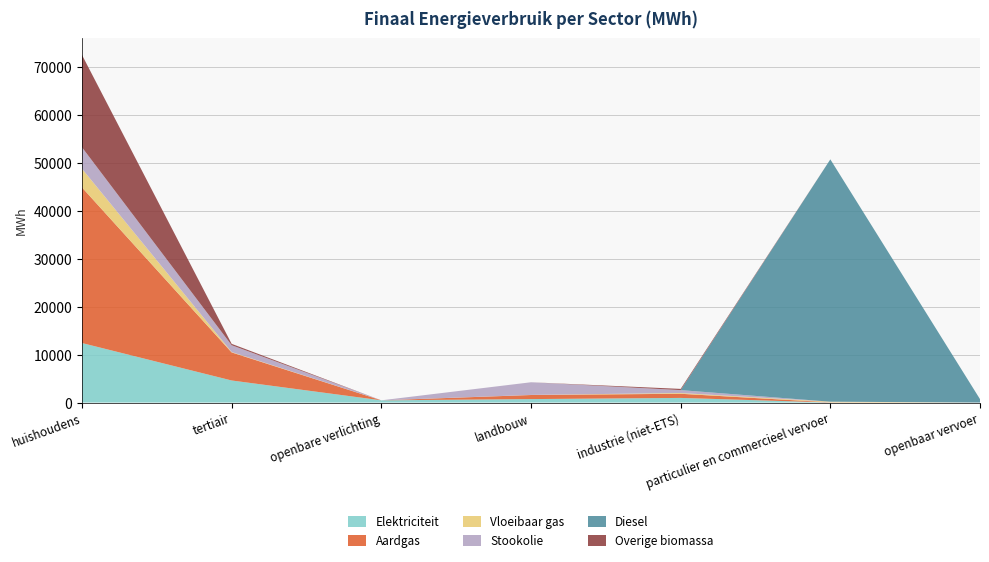

Reading left to right, transcribe all the data shown in this chart.

Elektriciteit: 12404.1	4600.8	465.0	722.0	966.1	12.7	0.0
Aardgas: 32426.0	5846.4	0.0	850.5	864.4	32.1	0.0
Vloeibaar gas: 3905.4	83.7	0.0	18.6	156.1	133.2	0.0
Stookolie: 4459.5	1414.3	0.0	2639.0	604.9	0.0	0.0
Diesel: 0.0	0.0	0.0	0.0	0.0	50505.3	711.8
Overige biomassa: 19247.2	288.9	0.0	0.0	256.0	0.0	0.0